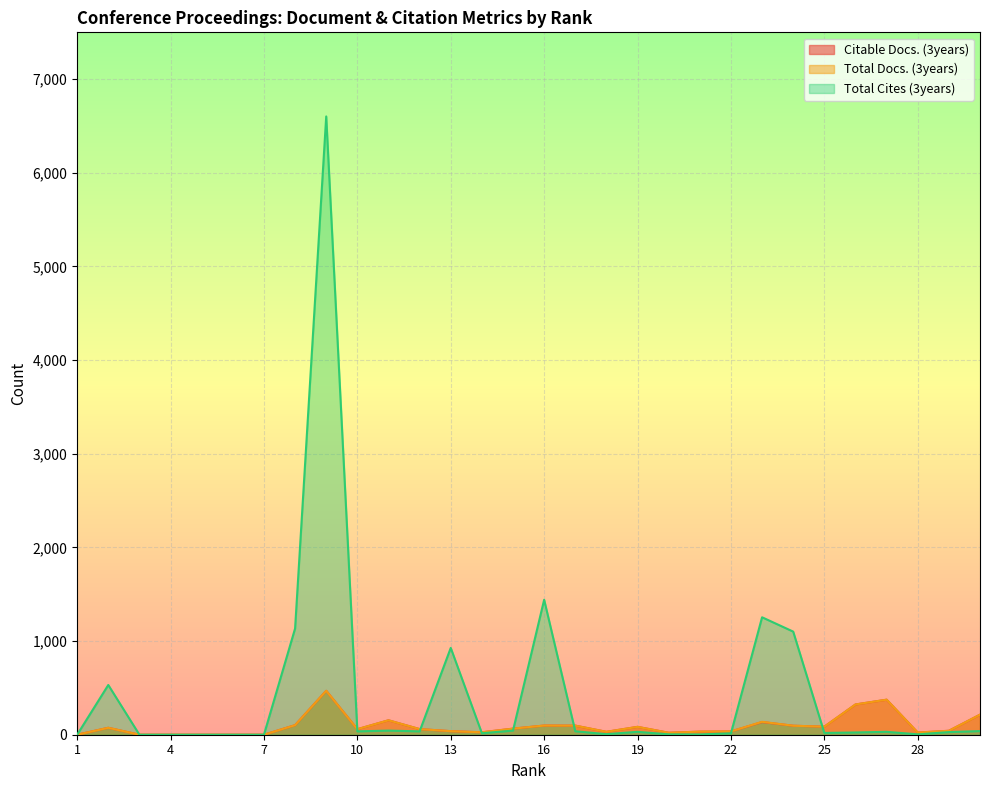

Is it true that Citable Docs. (3years) equals 35 at 22?

True